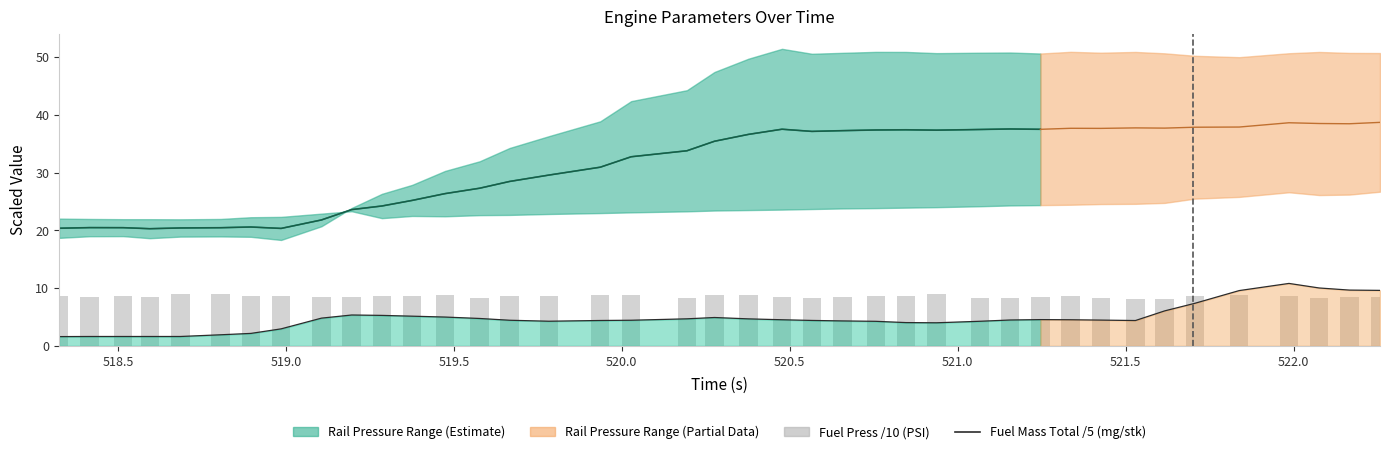

How many values in the Fuel Mass Total /5 (mg/stk) series exceed 4?

31